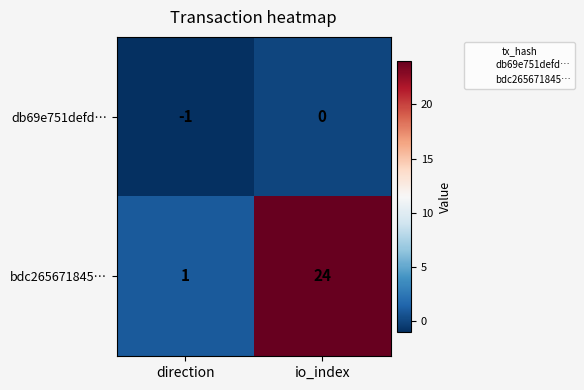

At how many categories does at least one series exceed 12?

1